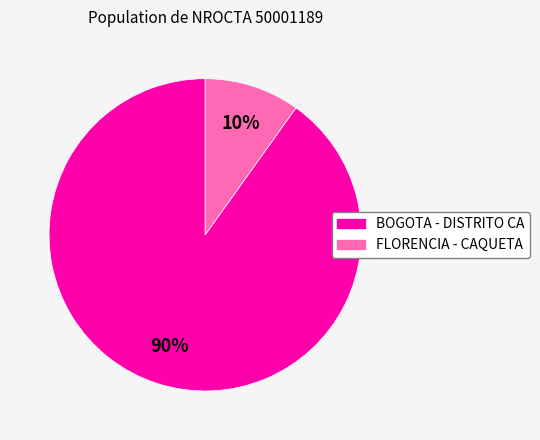

Is it true that FLORENCIA - CAQUETA is 23% of the pie?

False